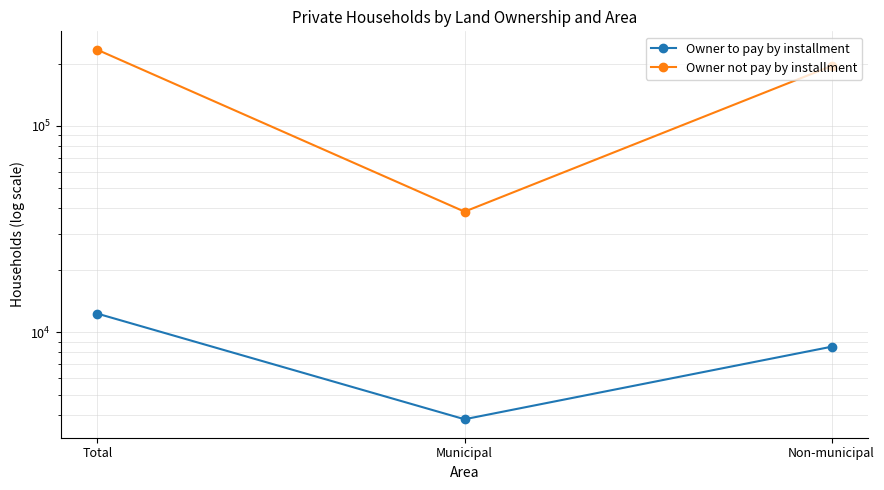

What position from the left is Municipal?

2